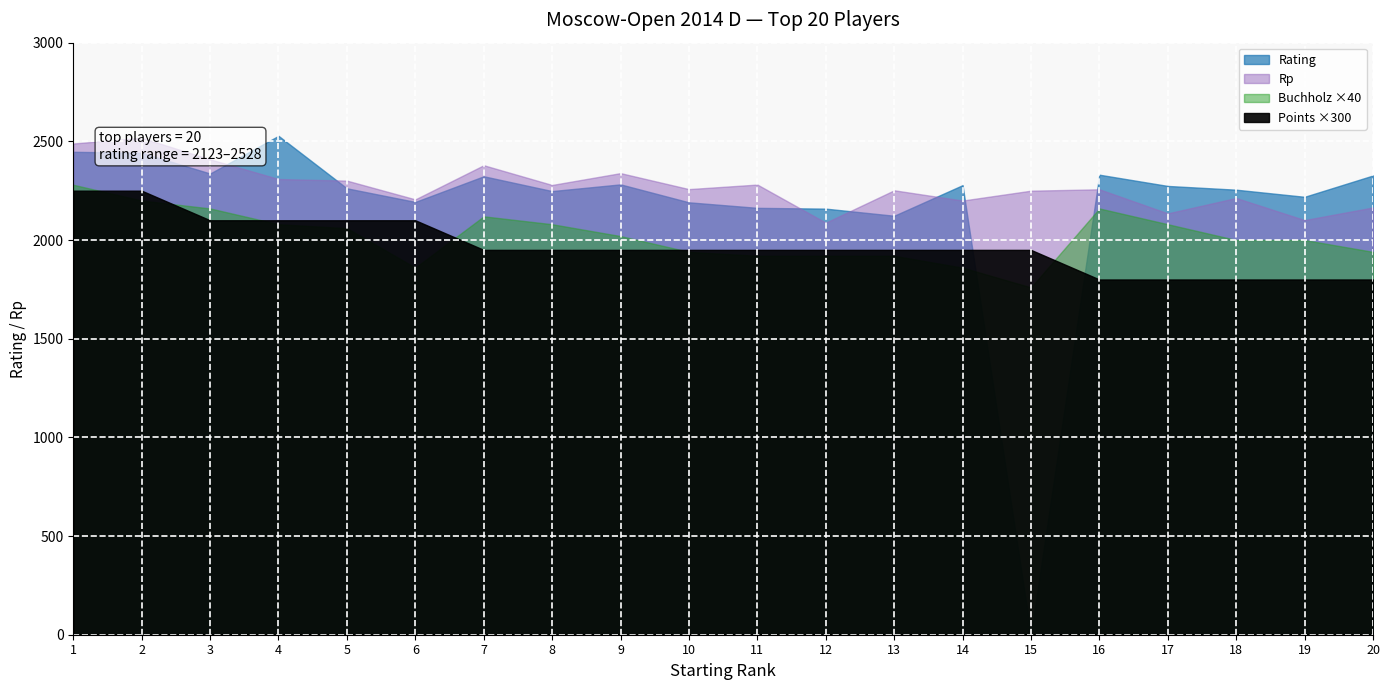

How many interior local valleys does the Rp series have?

7